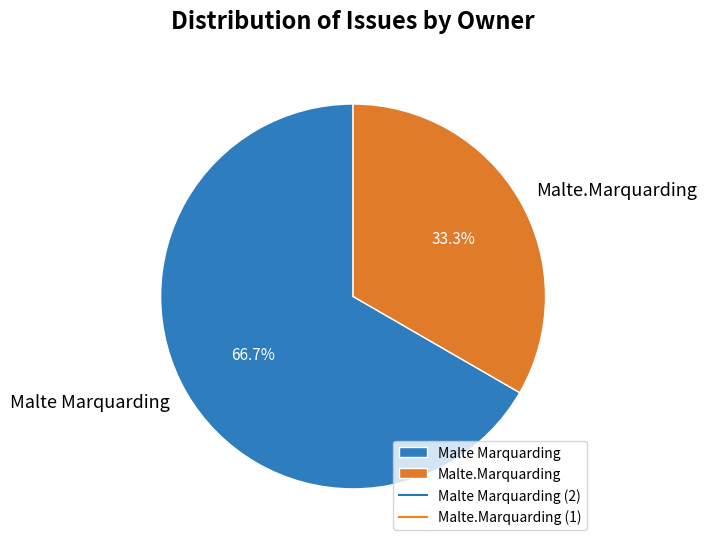

True or false: Malte Marquarding accounts for 28% of the total.

False